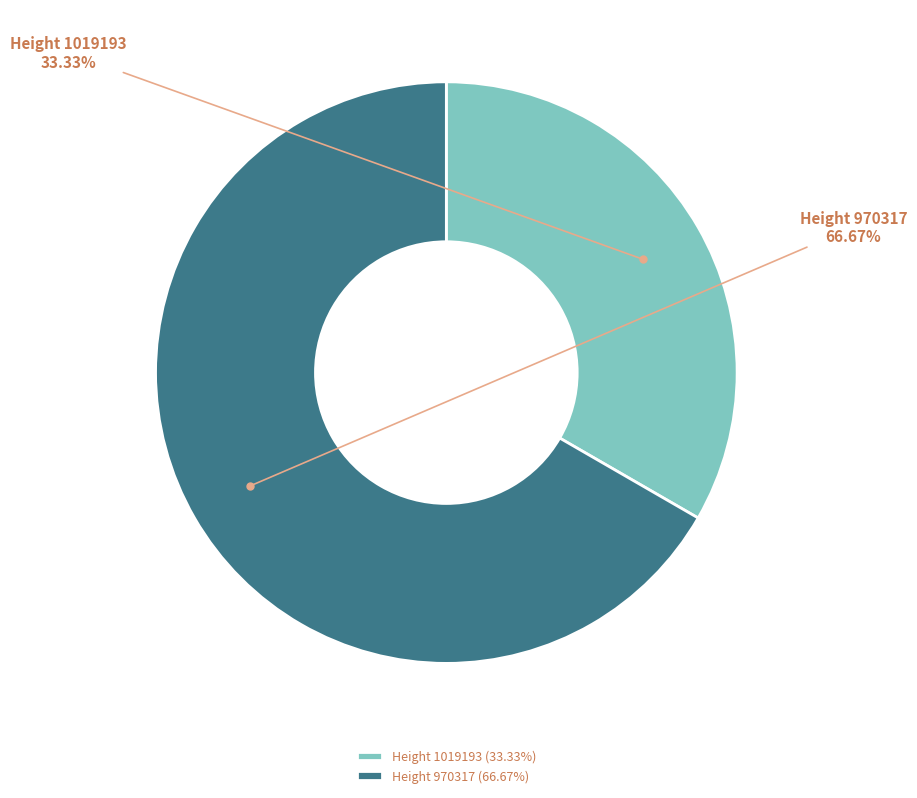

The Height 1019193 slice represents 33% of the pie. True or false?

True